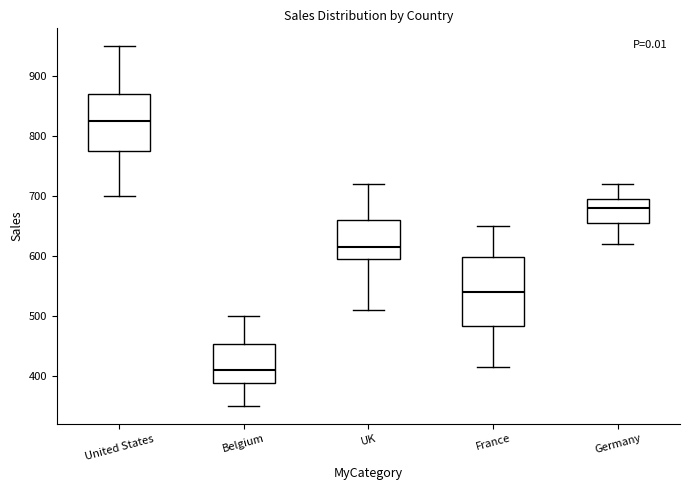

Which box's median line is the highest?

United States